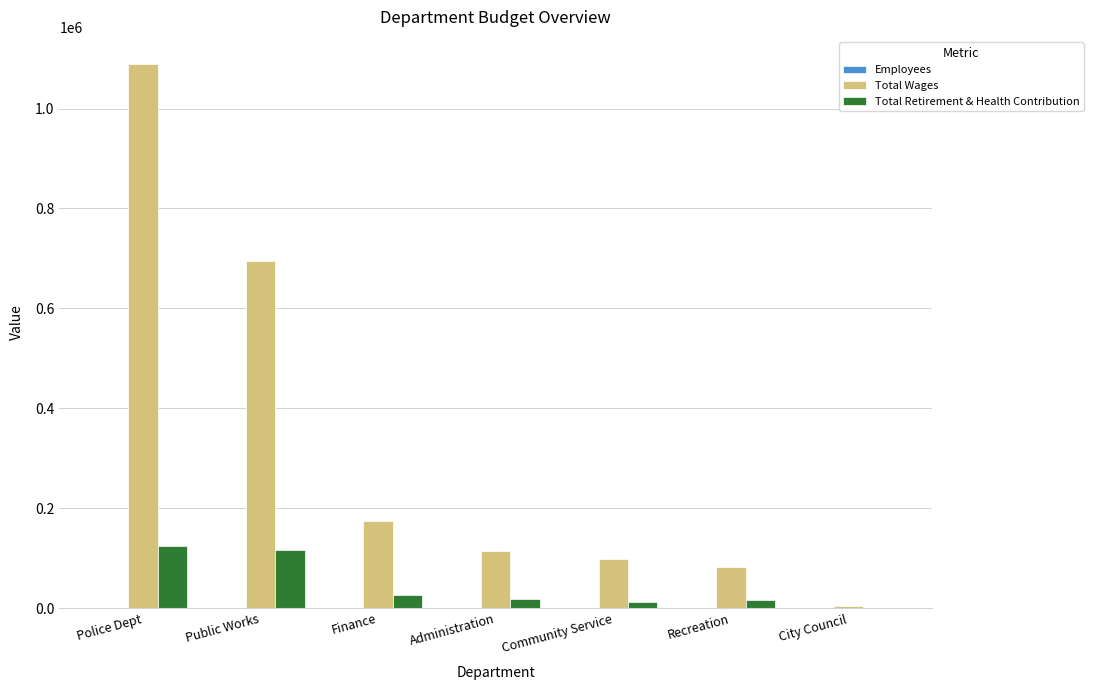

At which category is the sum across all series the highest?

Police Dept